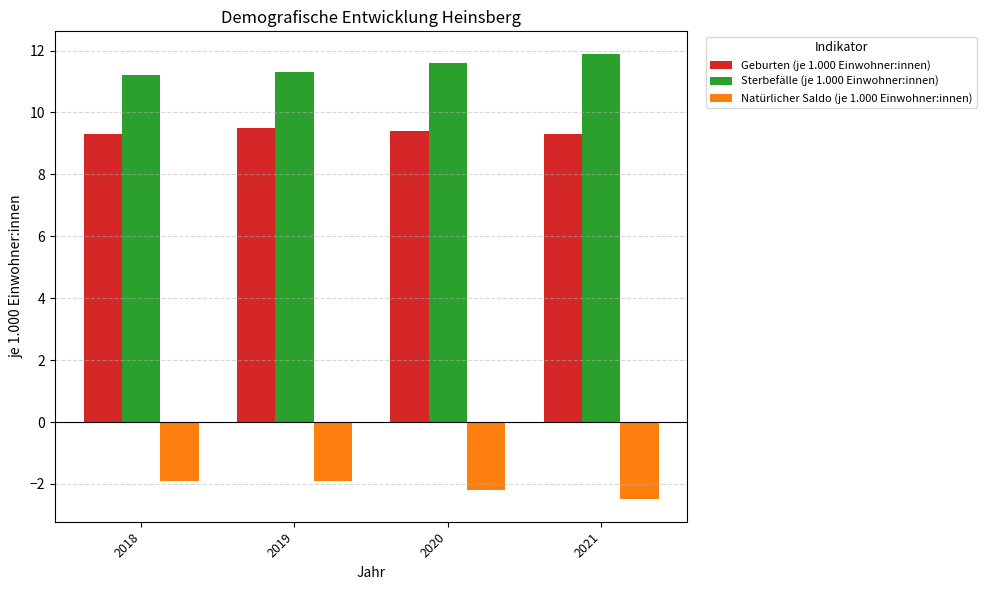

Rank the series by their maximum value, from highest to lowest.

Sterbefälle (je 1.000 Einwohner:innen), Geburten (je 1.000 Einwohner:innen), Natürlicher Saldo (je 1.000 Einwohner:innen)